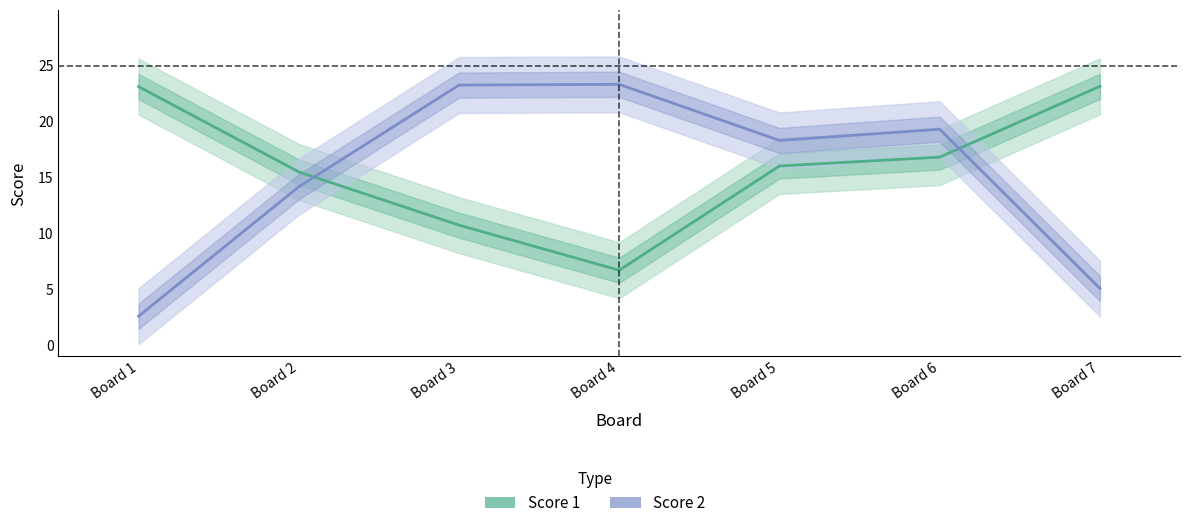

What value does the Score 1 series have at Board 7?

23.1